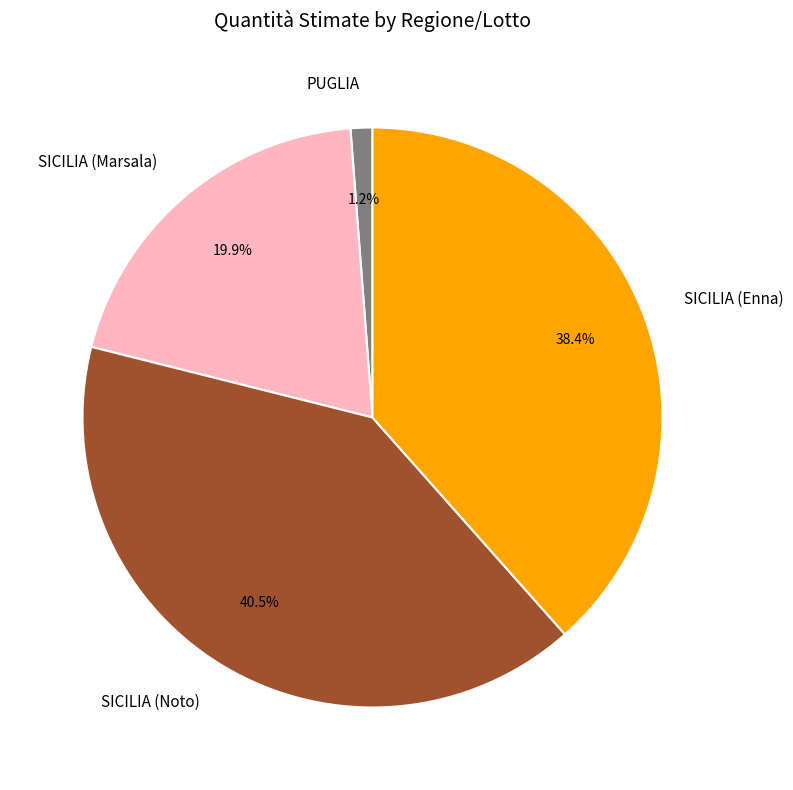

Is there any slice that represents more than half of the pie?

No